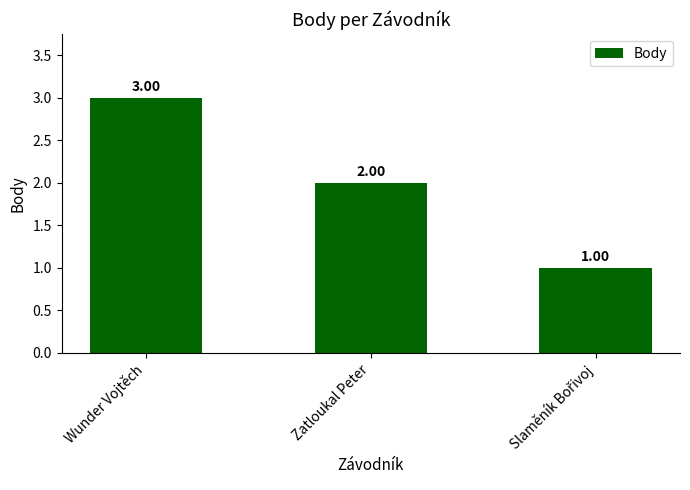

Which label corresponds to the largest value in the chart?

Wunder Vojtěch